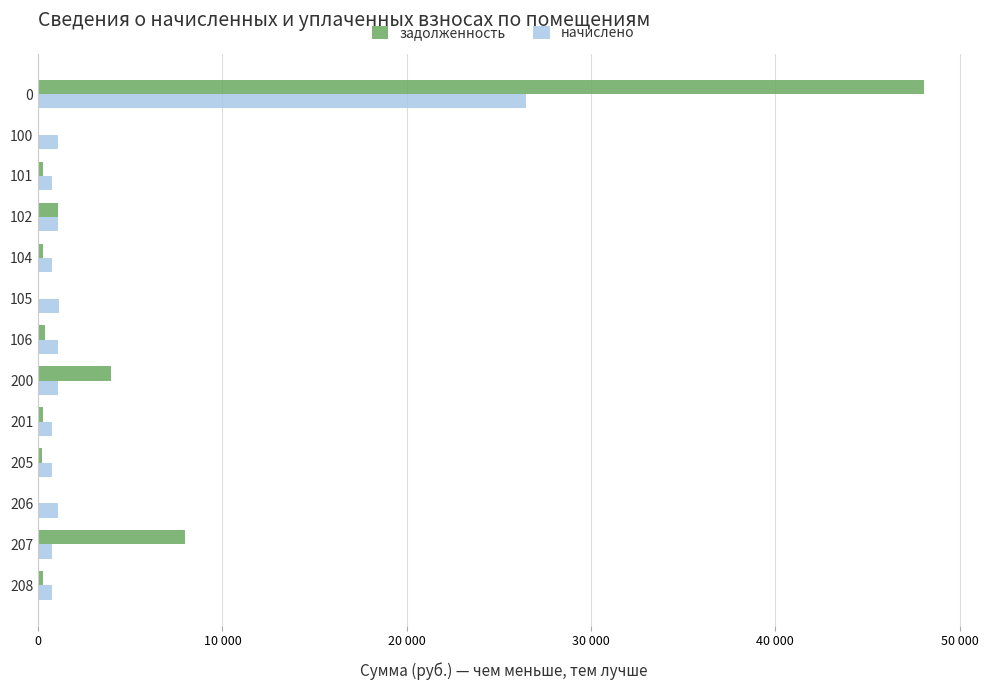

What are all the series names shown in the legend?

задолженность, начислено